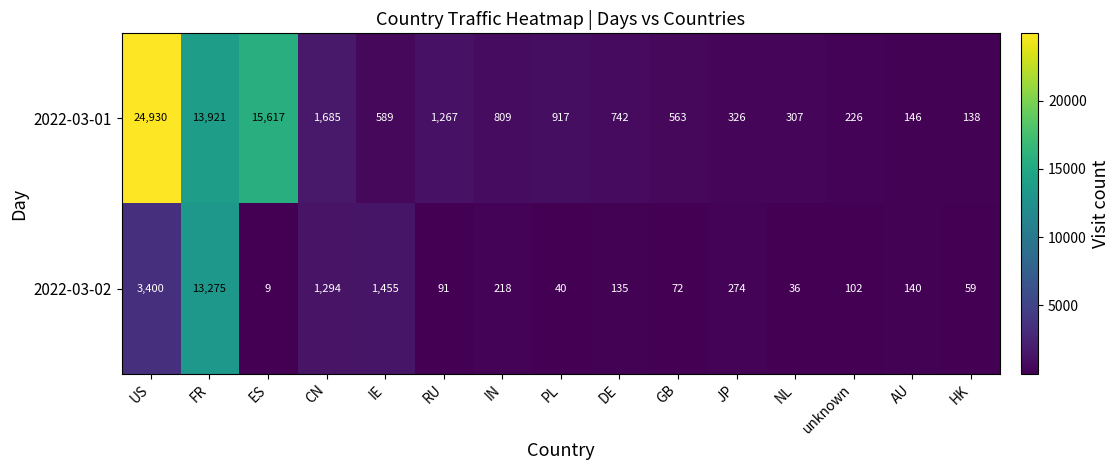

Which series has the largest total across all categories?

2022-03-01